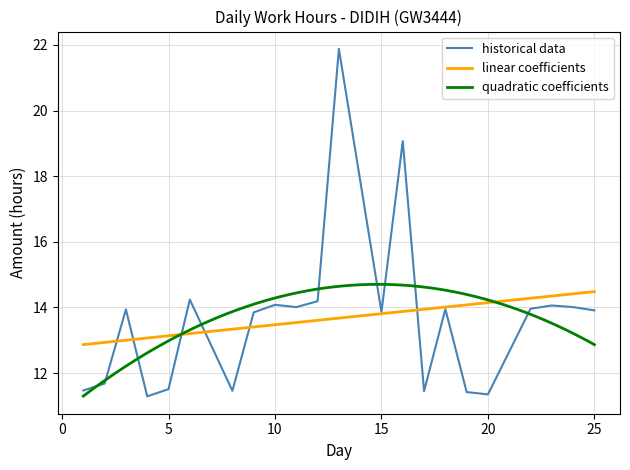

Rank the categories by value from lowest to highest.

4, 20, 19, 17, 8, 1, 5, 2, 9, 15, 25, 3, 18, 22, 11, 24, 23, 10, 12, 6, 16, 13